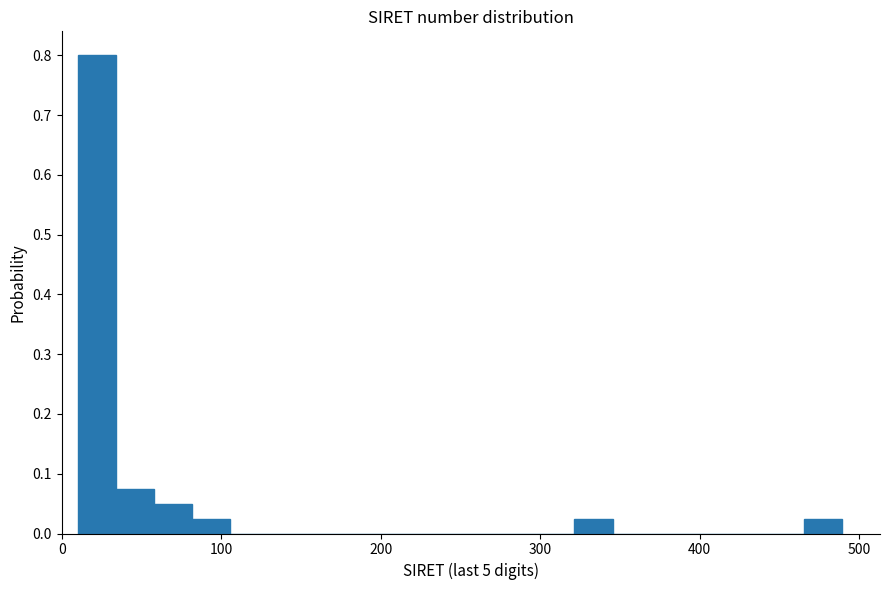

Around what value on the x-axis is the tallest bar? Give the approximate position of its centre, as read against the axis.

20